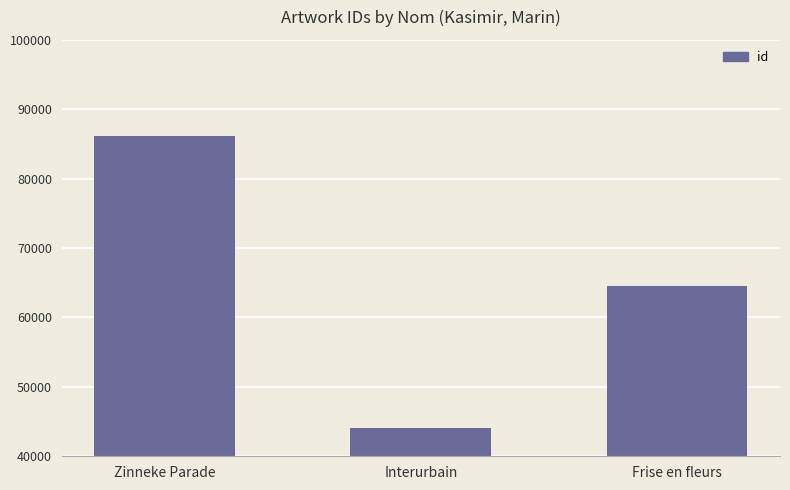

Count the number of categories in the chart.

3